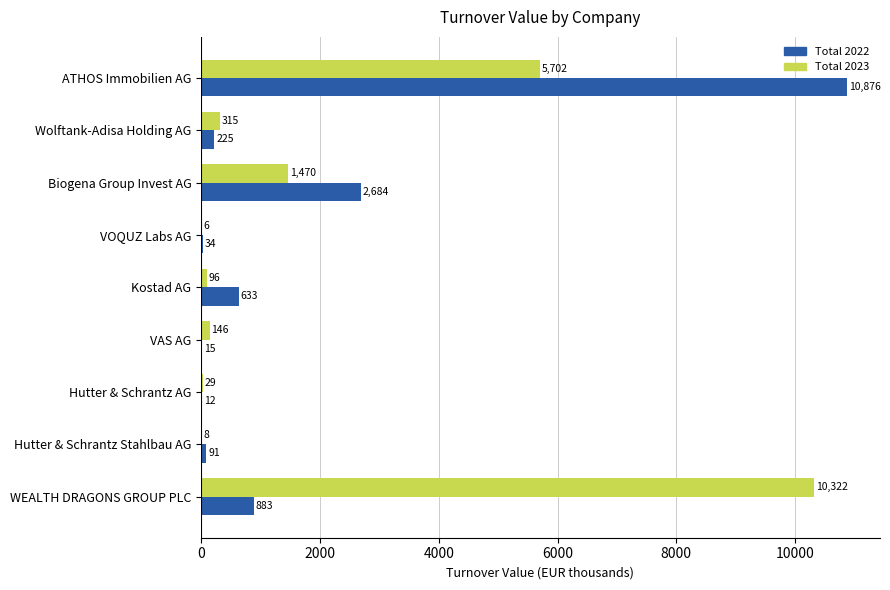

Is it true that Total 2023 equals 315.4 at Wolftank-Adisa Holding AG?

True